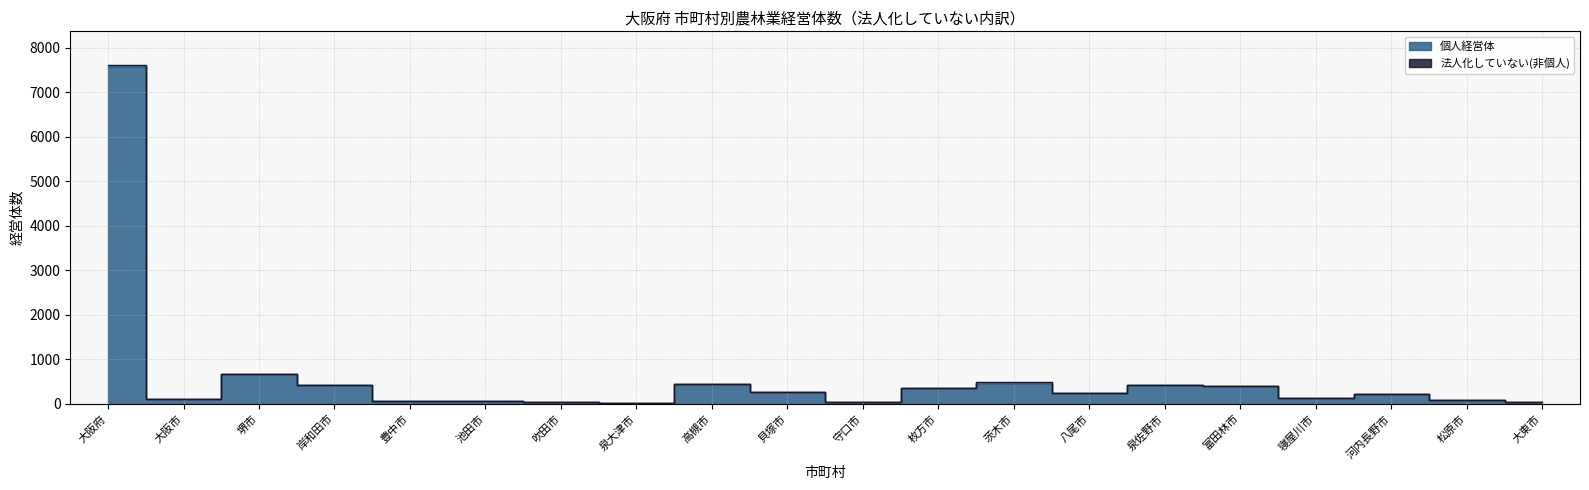

Rank the categories by value from highest to lowest.

大阪府, 堺市, 茨木市, 高槻市, 岸和田市, 泉佐野市, 富田林市, 枚方市, 貝塚市, 八尾市, 河内長野市, 寝屋川市, 大阪市, 松原市, 池田市, 豊中市, 吹田市, 大東市, 守口市, 泉大津市